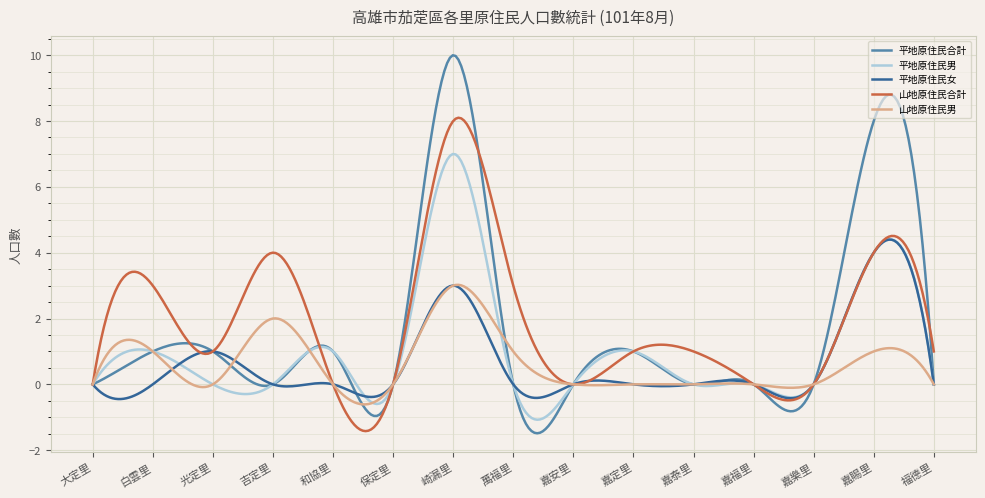

What is the minimum value shown in the chart?

-1.5